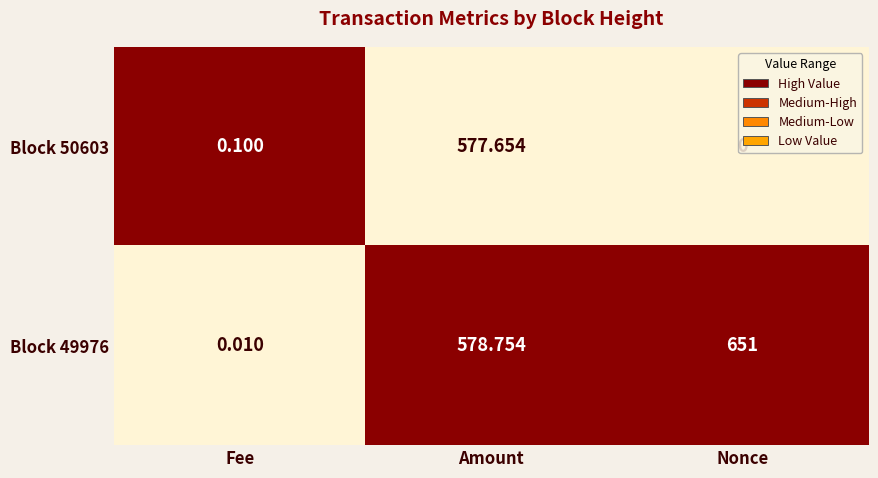

Which category has the lowest value in the Block 49976 series?

Fee